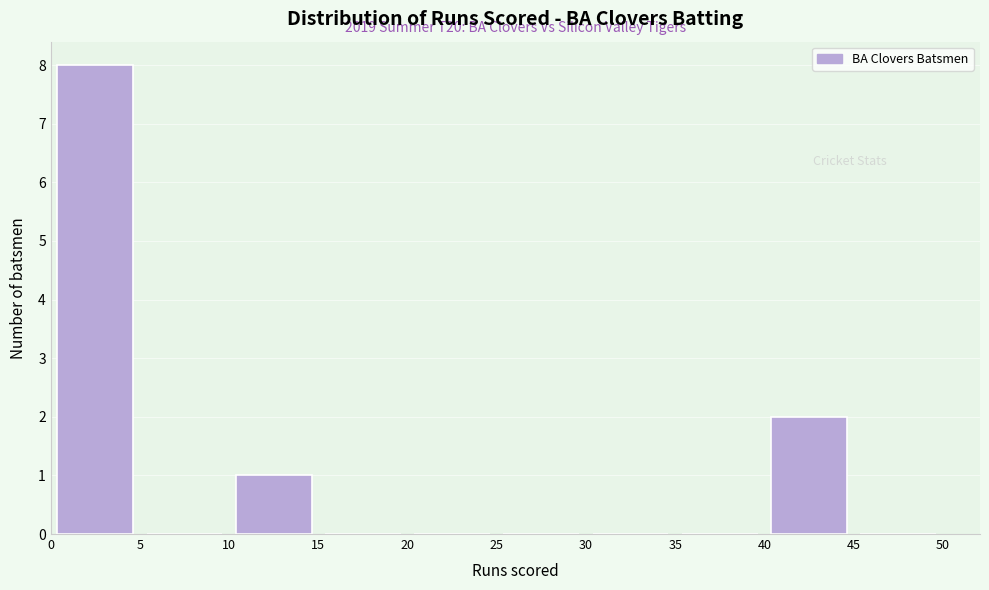

Over which range of the x-axis is the bar tallest?

0 to 5